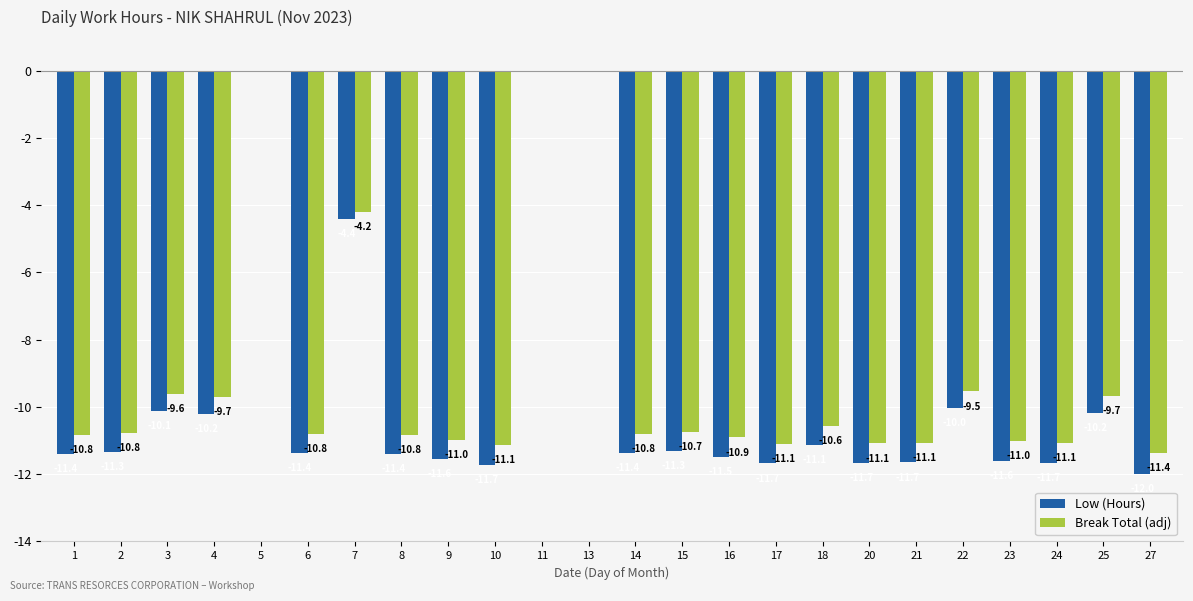

What is the total value across all series at 16?

-22.4